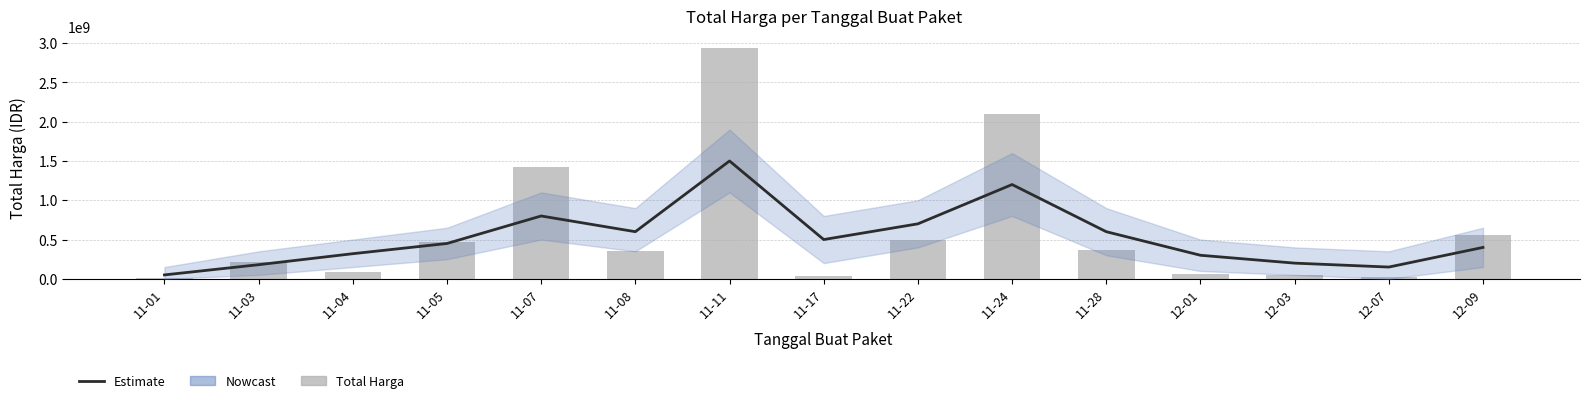

At 11-24, list the series in order from largest to smallest.

Total Harga, Estimate